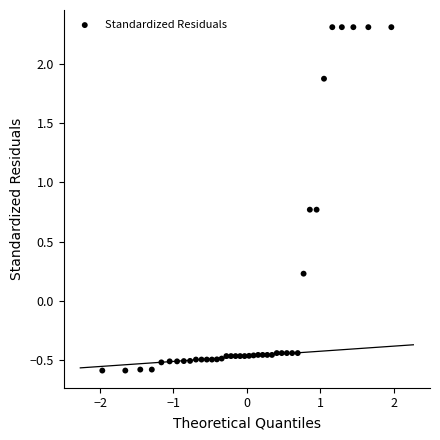

What is the range of Y values (max minus min)?

2.9